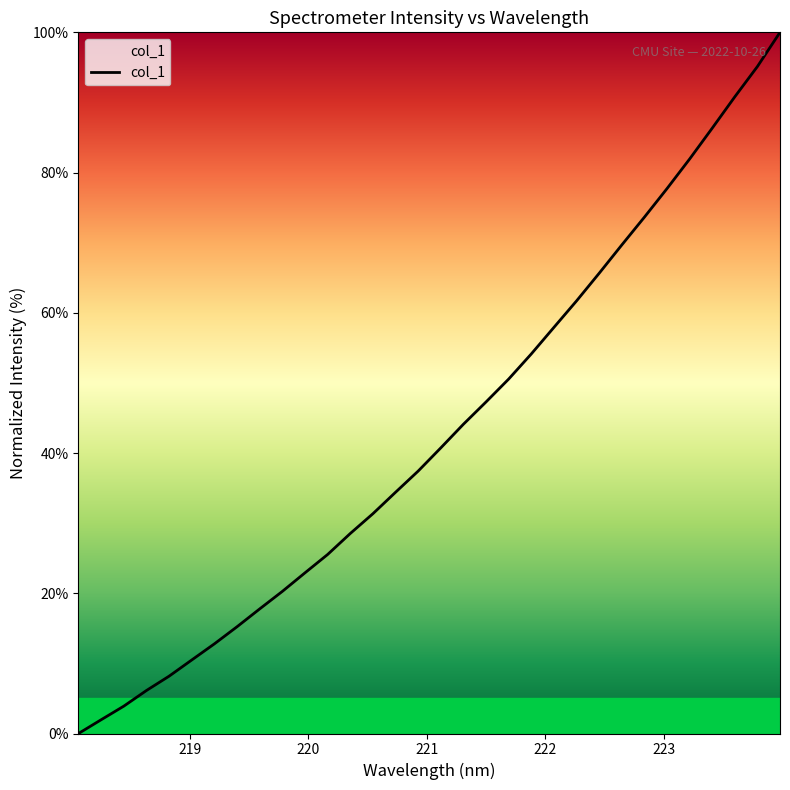

How many values exceed 40?

16